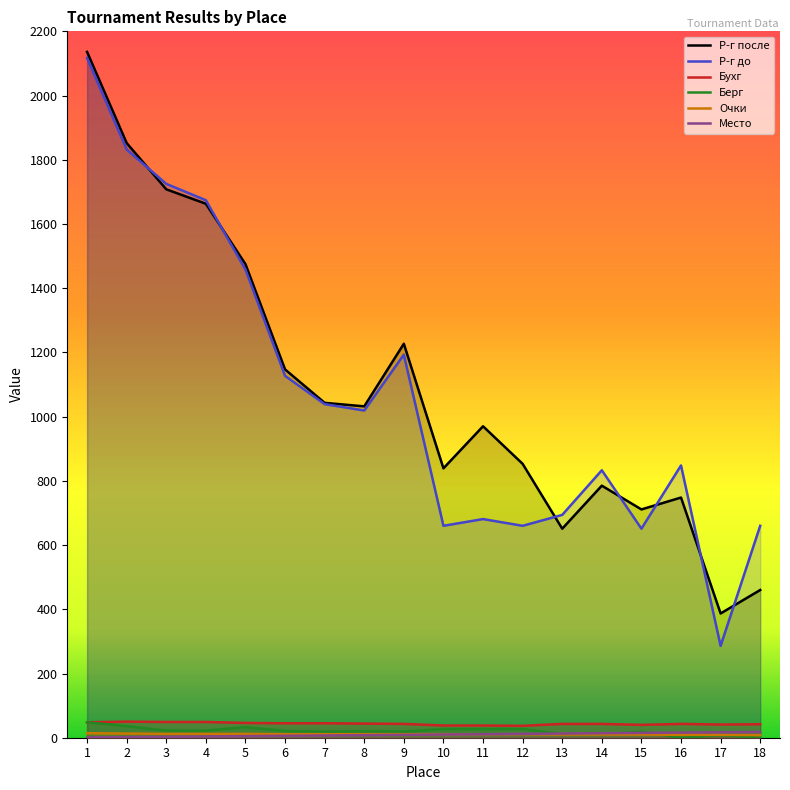

What is the value of the Р-г до point at the 17th from the left?

286